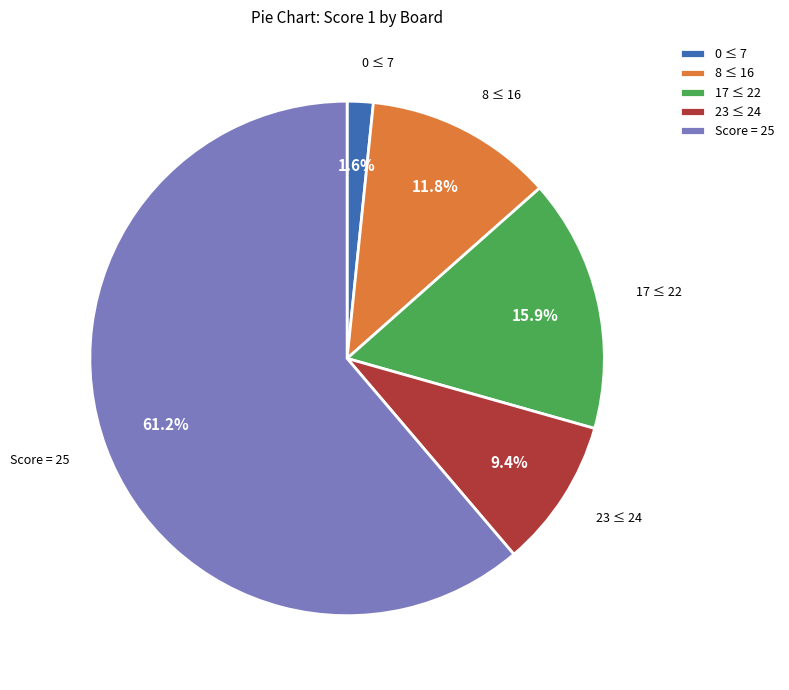

Does Score = 25 represent more than half of the total?

Yes